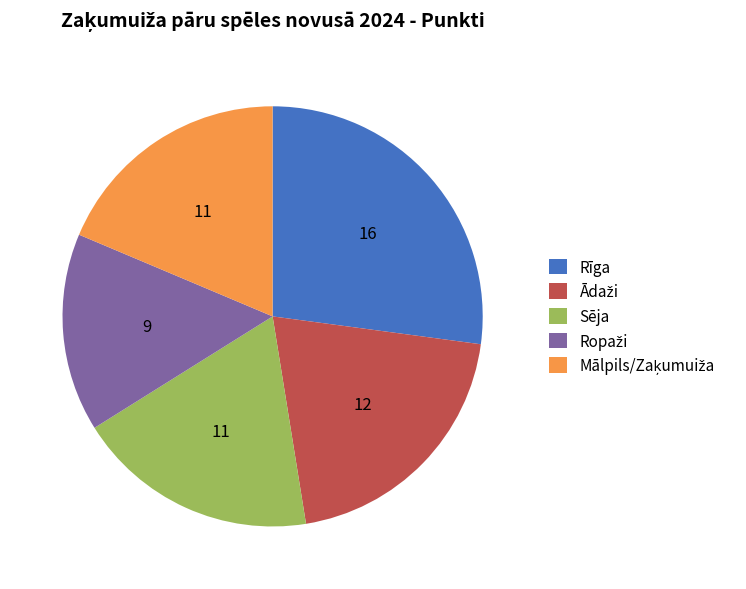

Is there any slice that represents more than half of the pie?

No